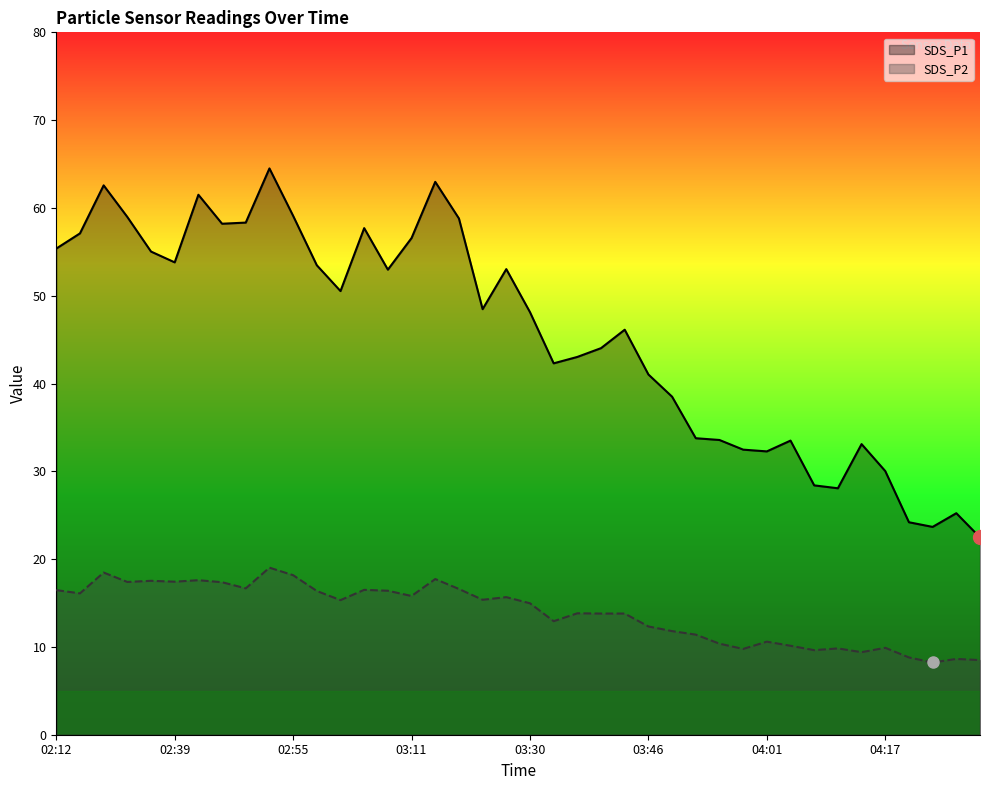

Which series changed the most between 03:52 and 04:08?

SDS_P1